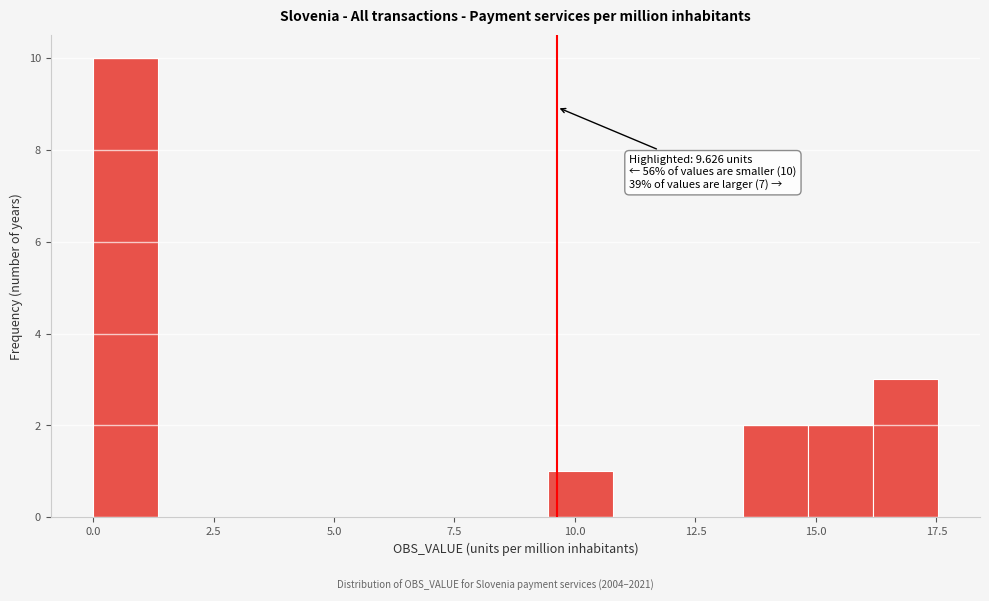

Around what value on the x-axis is the tallest bar? Give the approximate position of its centre, as read against the axis.

0.5